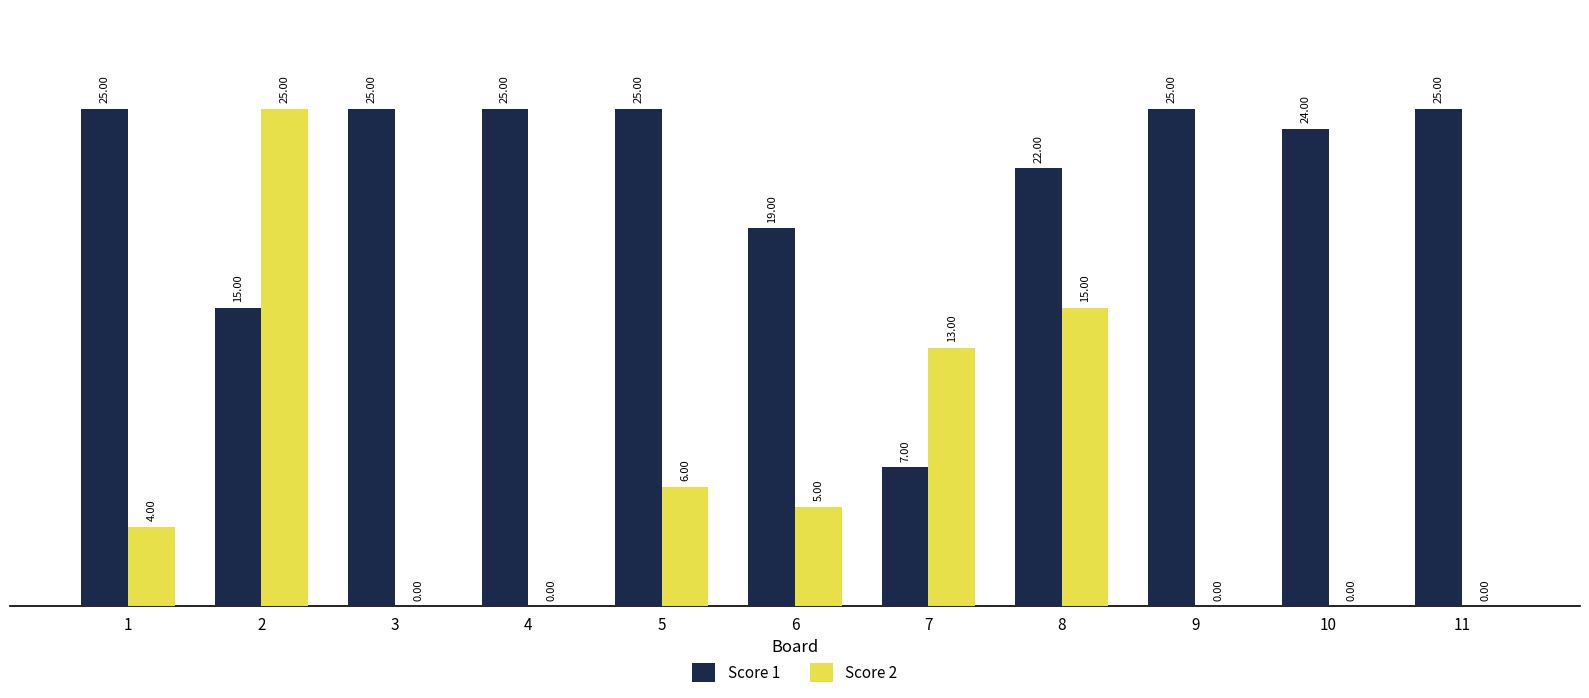

What is the maximum value shown in the chart?

25